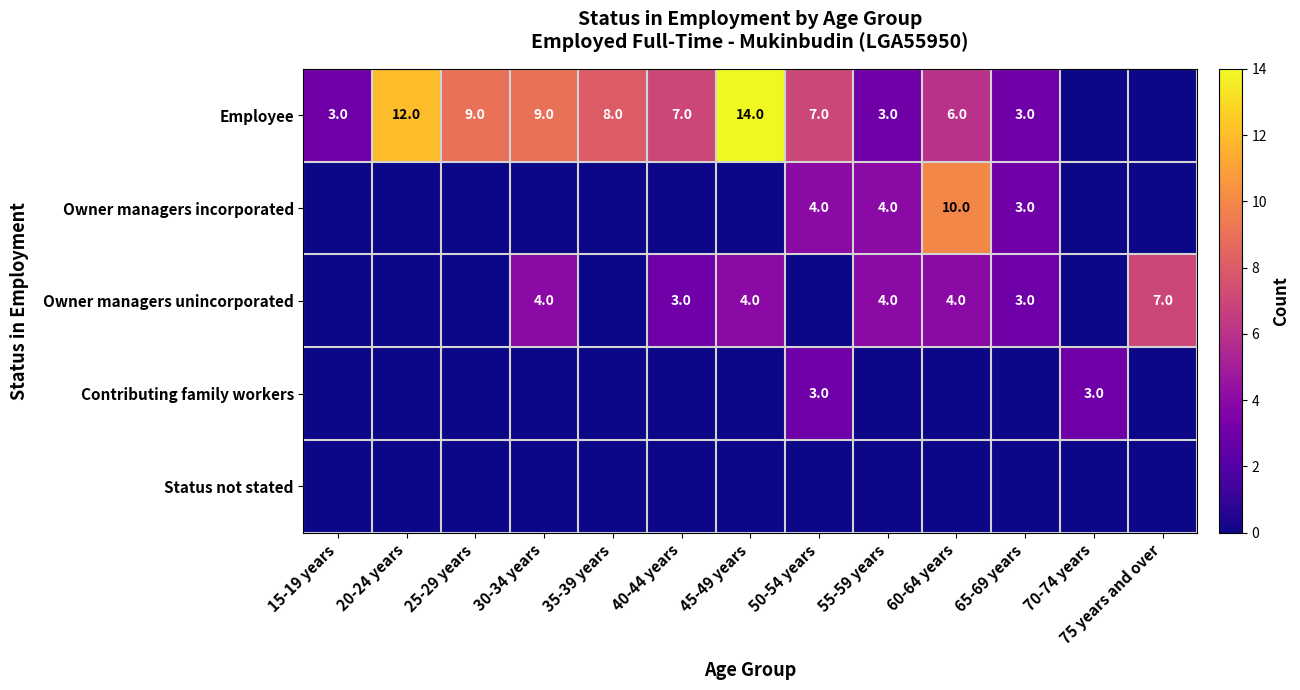

Which has a higher value, 20-24 years or 35-39 years?

20-24 years